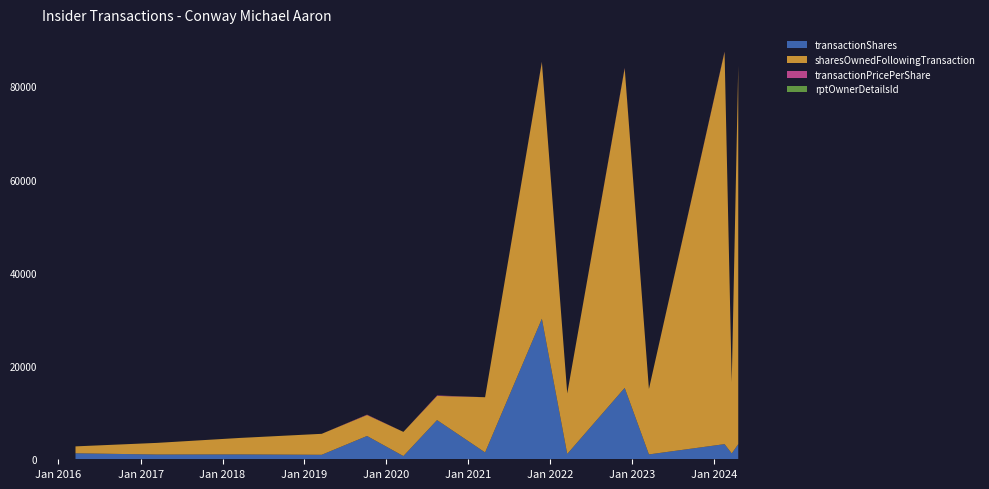

Reading left to right, transcribe all the data shown in this chart.

transactionShares: 1289.0	1020.0	1039.0	962.0	5000.0	689.0	8408.0	1468.0	30158.0	1139.0	15320.0	1044.0	3250.0	1255.0	3250.0
sharesOwnedFollowingTransaction: 1480.0	2500.0	3539.0	4501.0	4501.0	5190.0	5190.0	11848.0	55093.0	12987.0	68579.0	14031.0	84153.0	15286.0	81199.0
transactionPricePerShare: 0.0	0.0	0.0	0.0	78.8	0.0	99.2	0.0	56.7	0.0	99.1	0.0	94.0	0.0	85.4
rptOwnerDetailsId: 3.0	3.0	3.0	3.0	4.0	4.0	4.0	4.0	5.0	7.0	9.0	8.0	9.0	8.0	10.0